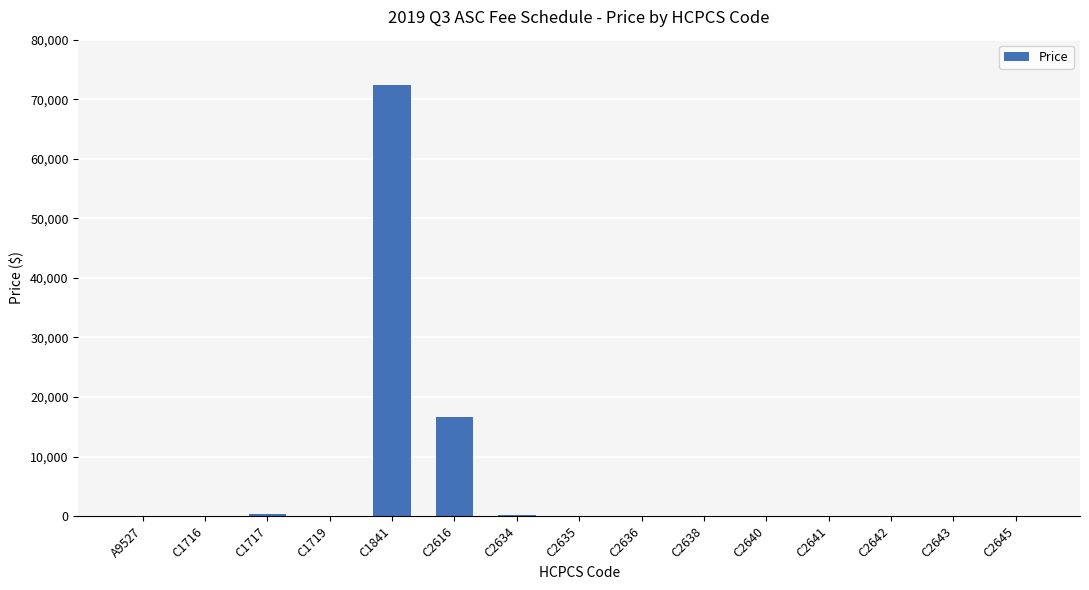

What is the sum of all values?

89983.1